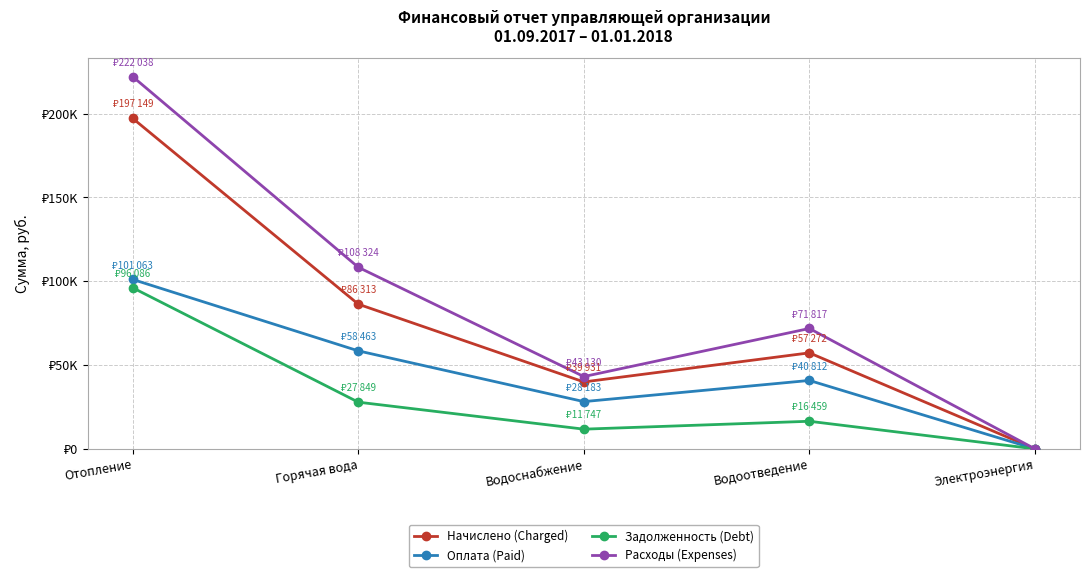

What are all the series names shown in the legend?

Начислено (Charged), Оплата (Paid), Задолженность (Debt), Расходы (Expenses)